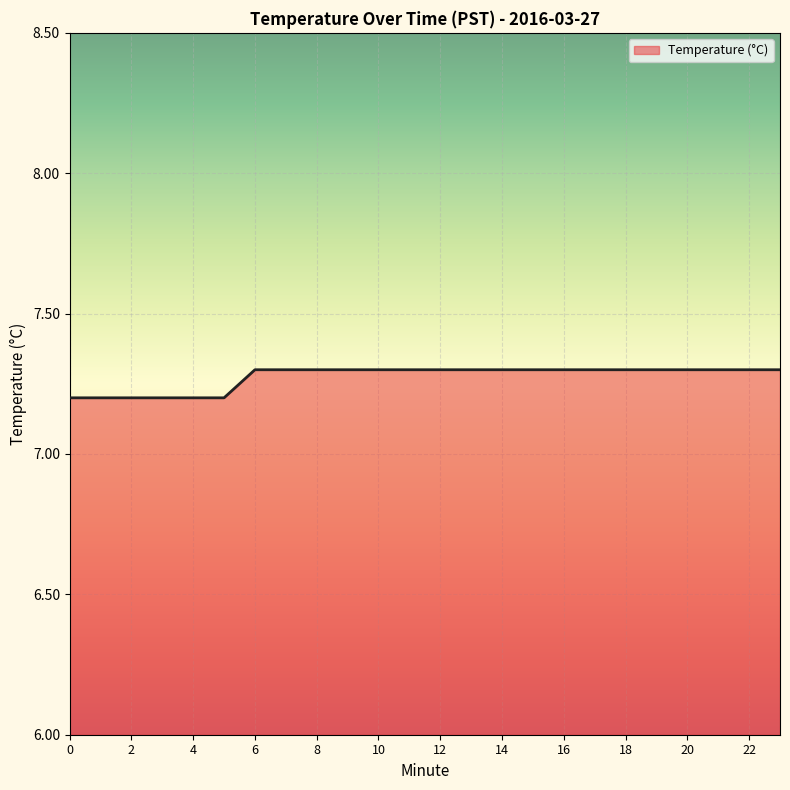

What is the greatest value displayed?

7.3